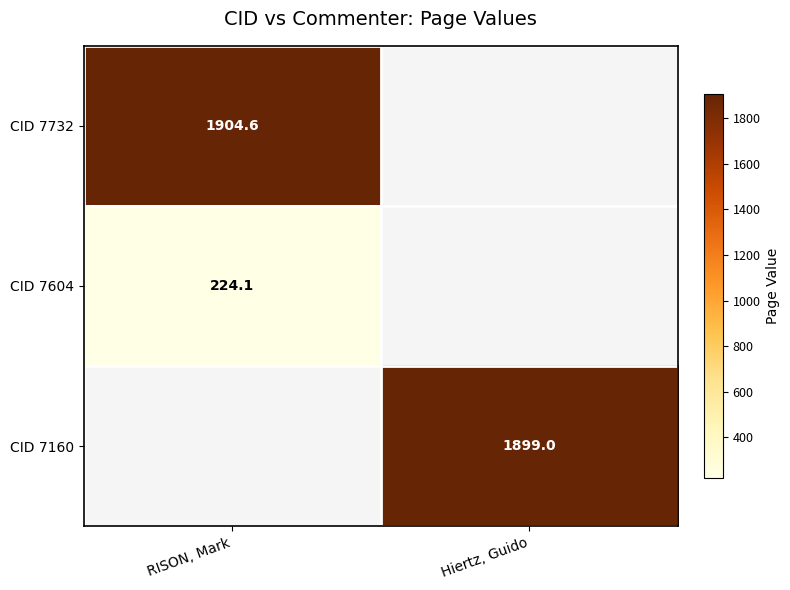

At which label does CID 7604 reach its minimum?

RISON, Mark